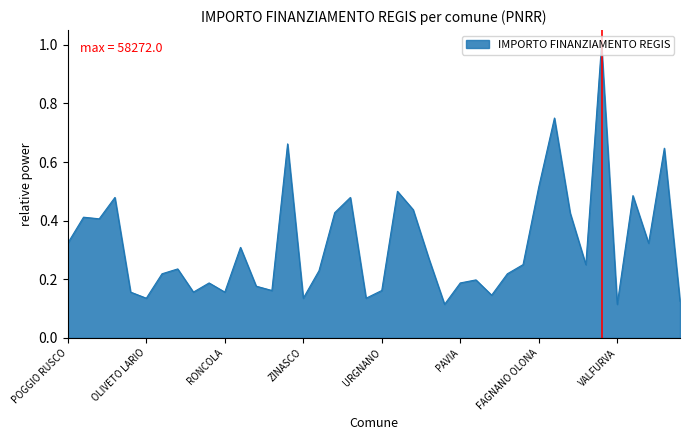

How many lines are shown in the chart?

1